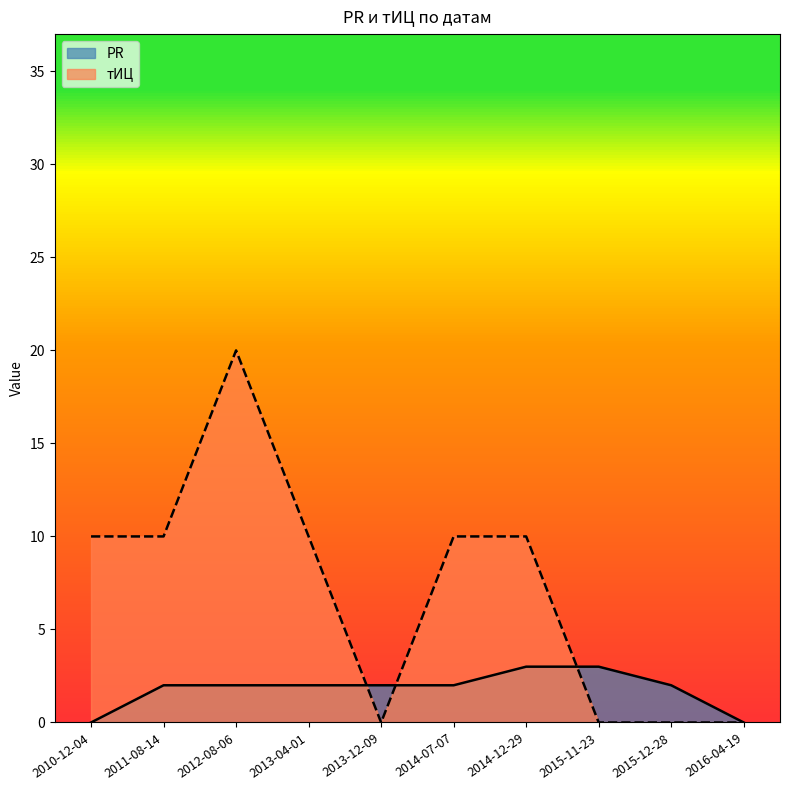

What is the difference between the maximum and minimum values in the тИЦ series?

20